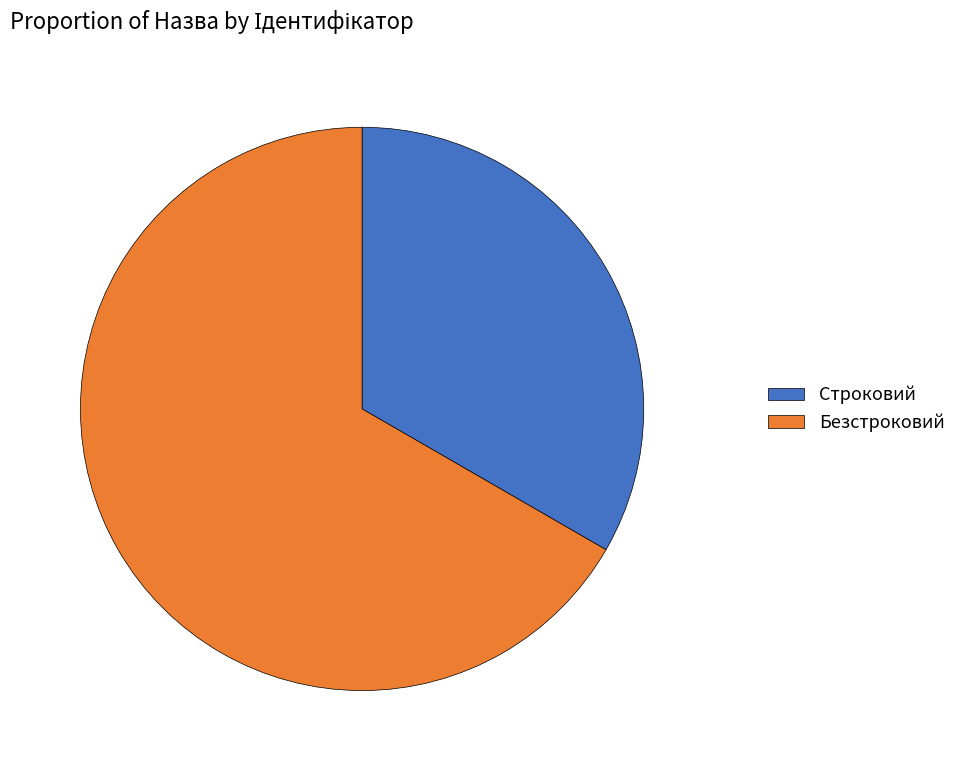

How many slices are in this pie chart?

2